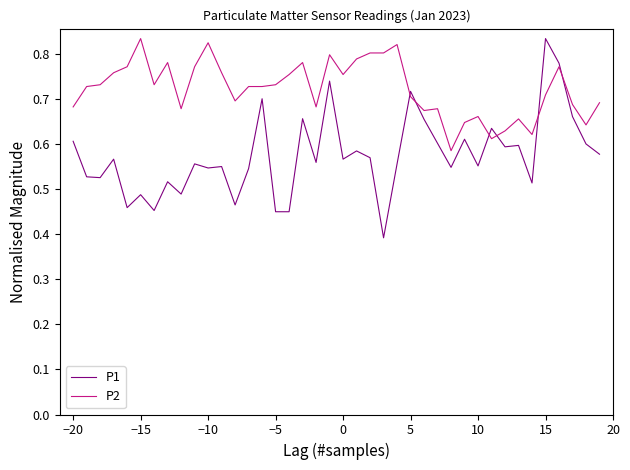

Which series has the largest range (max minus min)?

P1